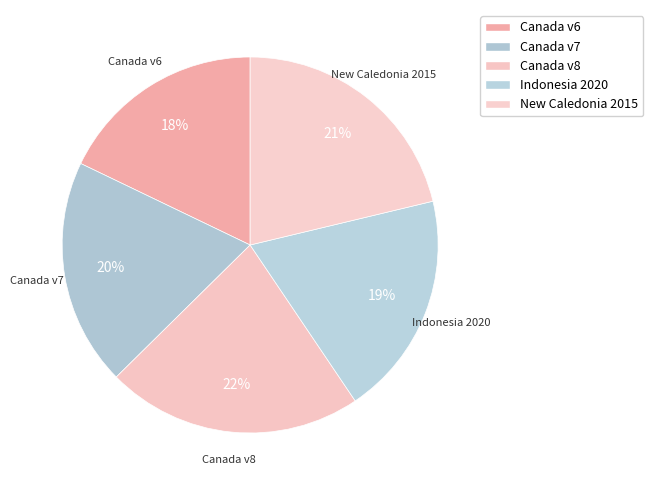

To the nearest percent, what is the average slice percentage?

20%